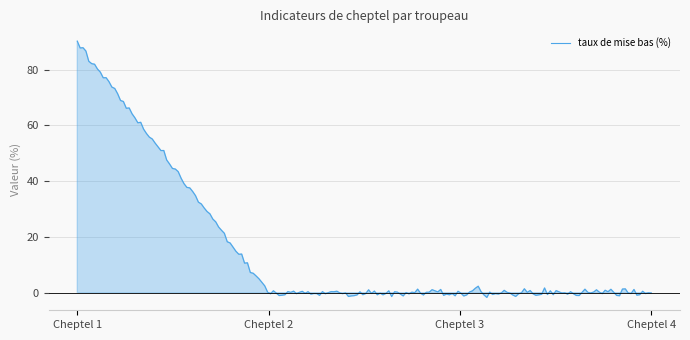

What is the greatest value displayed?

90.2